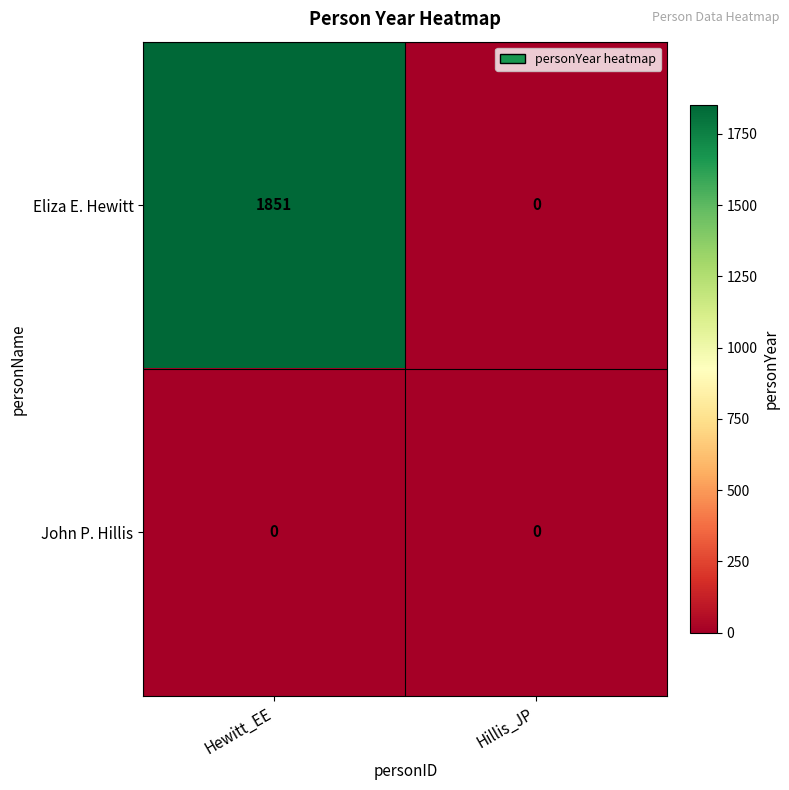

List the series in order of their overall mean, highest first.

Eliza E. Hewitt, John P. Hillis